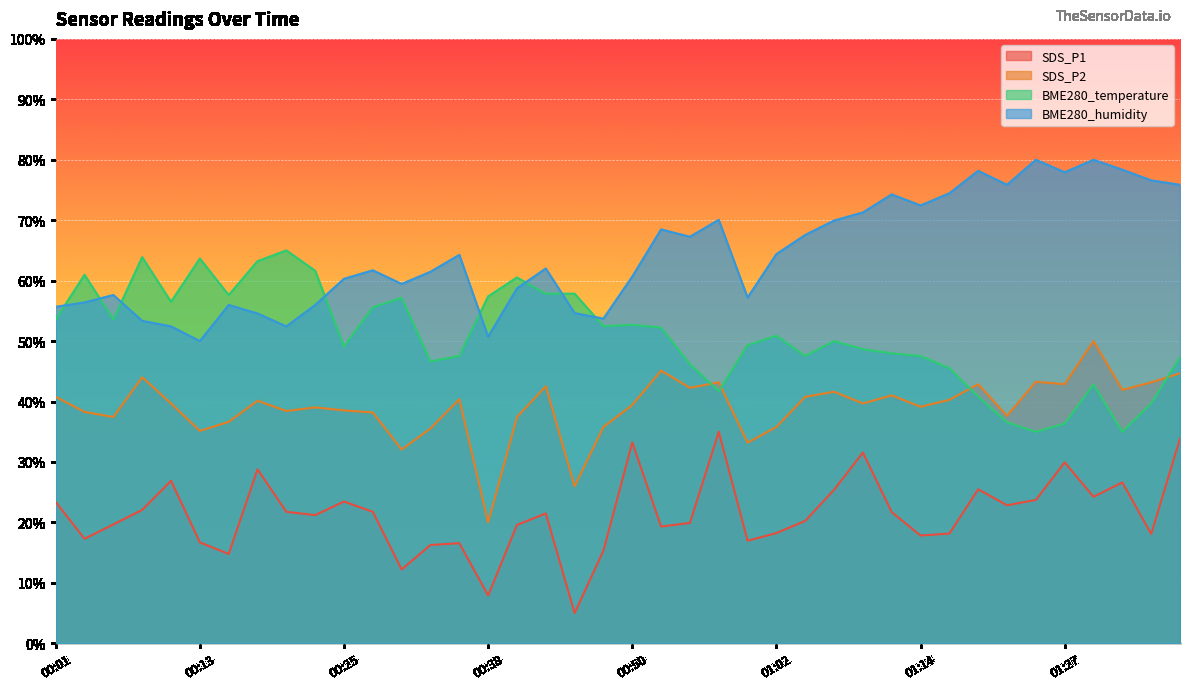

Between 00:52 and 00:23, which is larger?

00:23